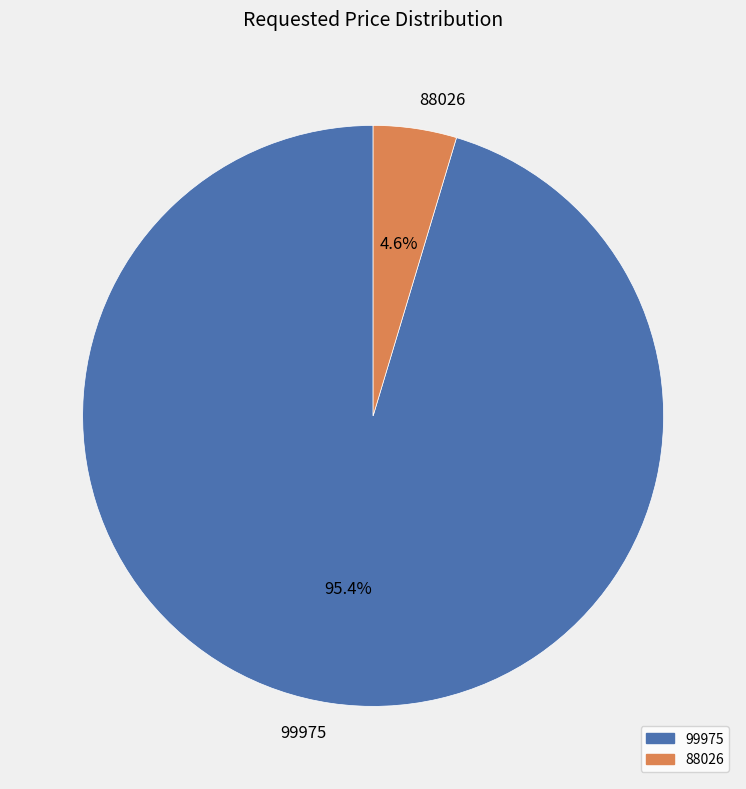

True or false: 99975 accounts for 95% of the total.

True